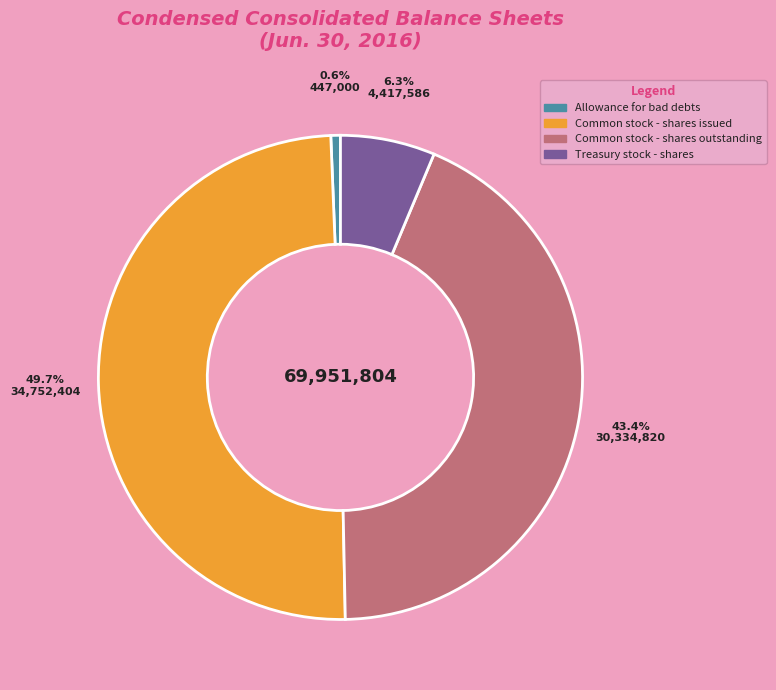

What is the largest slice in the pie chart?

Common stock - shares issued